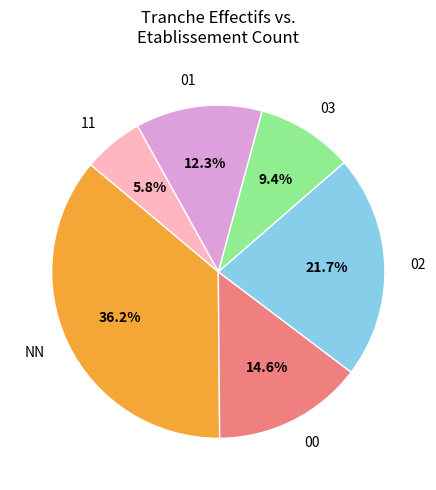

Do 11 and 02 together represent more than half of the pie?

No